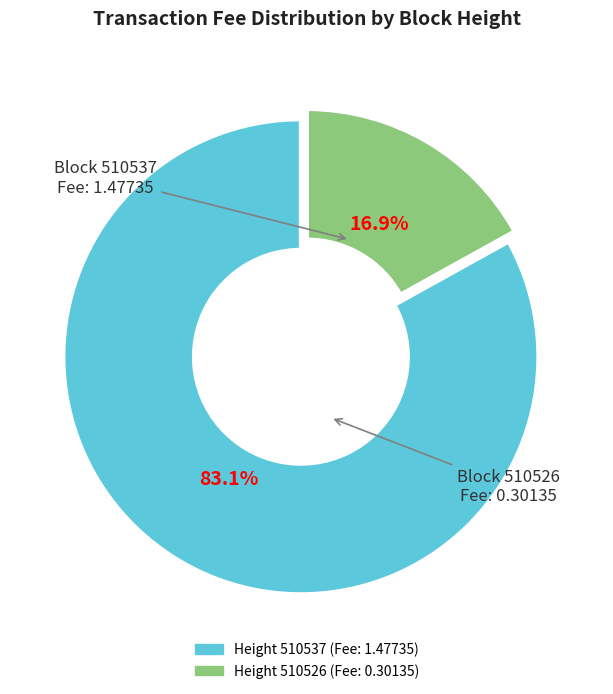

What is the change in value from 510537 to 510526?

-1.2